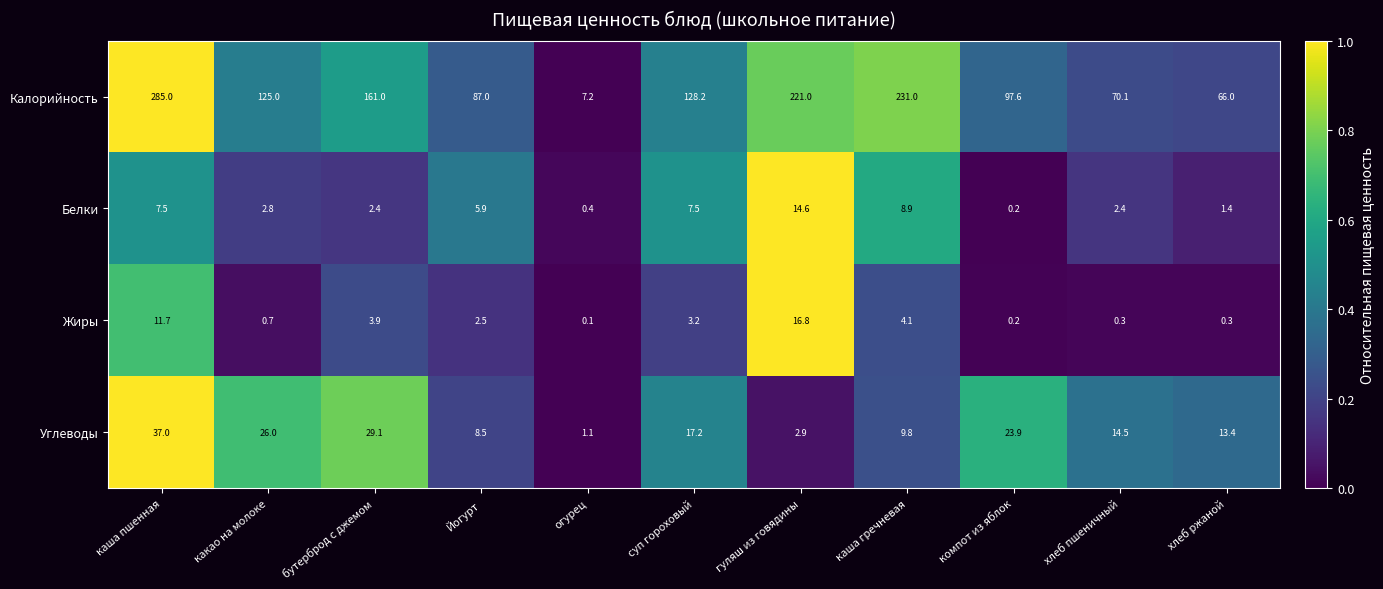

Is it true that Жиры equals 4.9 at суп гороховый?

False